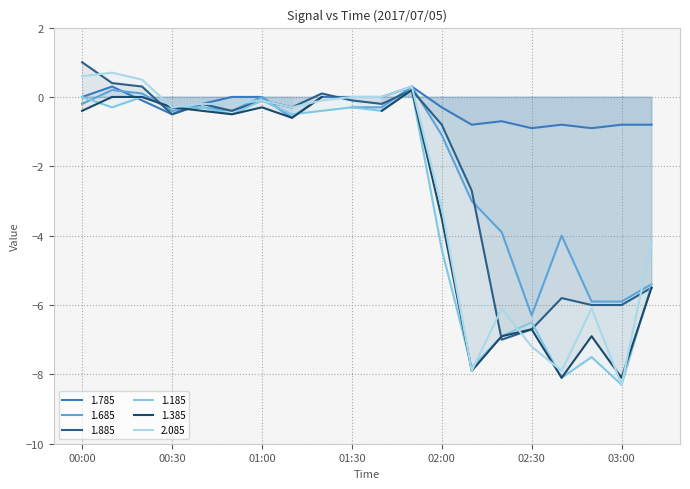

At which label is 1.785 closest to 0?

00:00